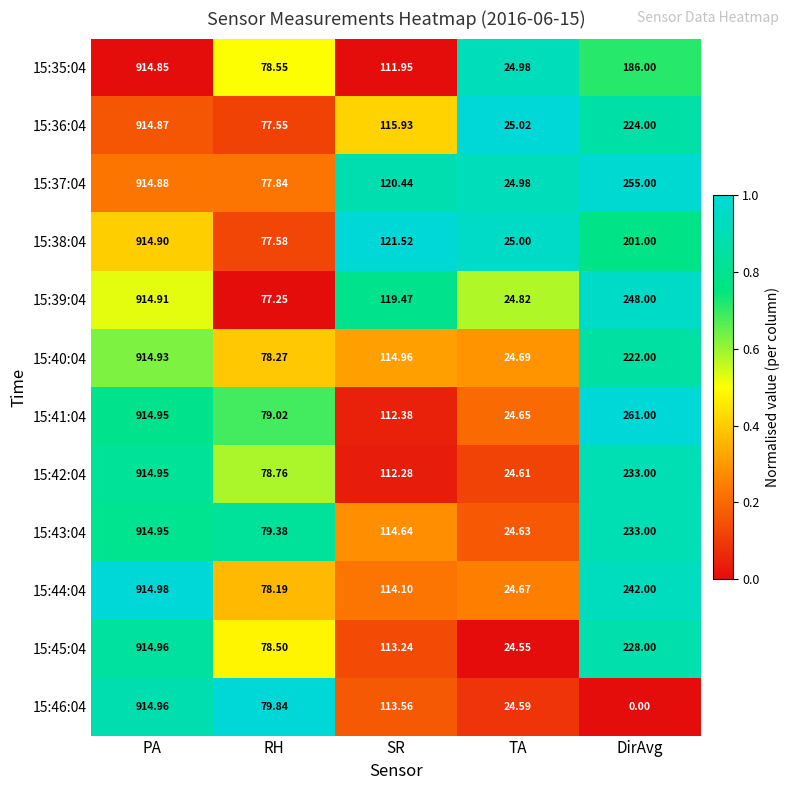

What is the total value across all series at TA?

297.2